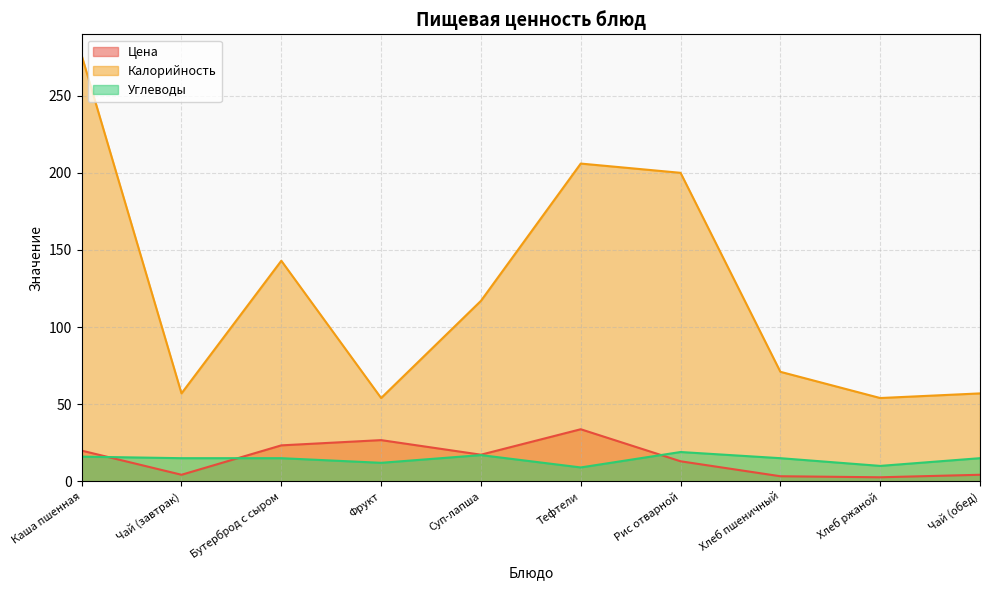

True or false: Калорийность has a value of 30.7 at Хлеб ржаной.

False